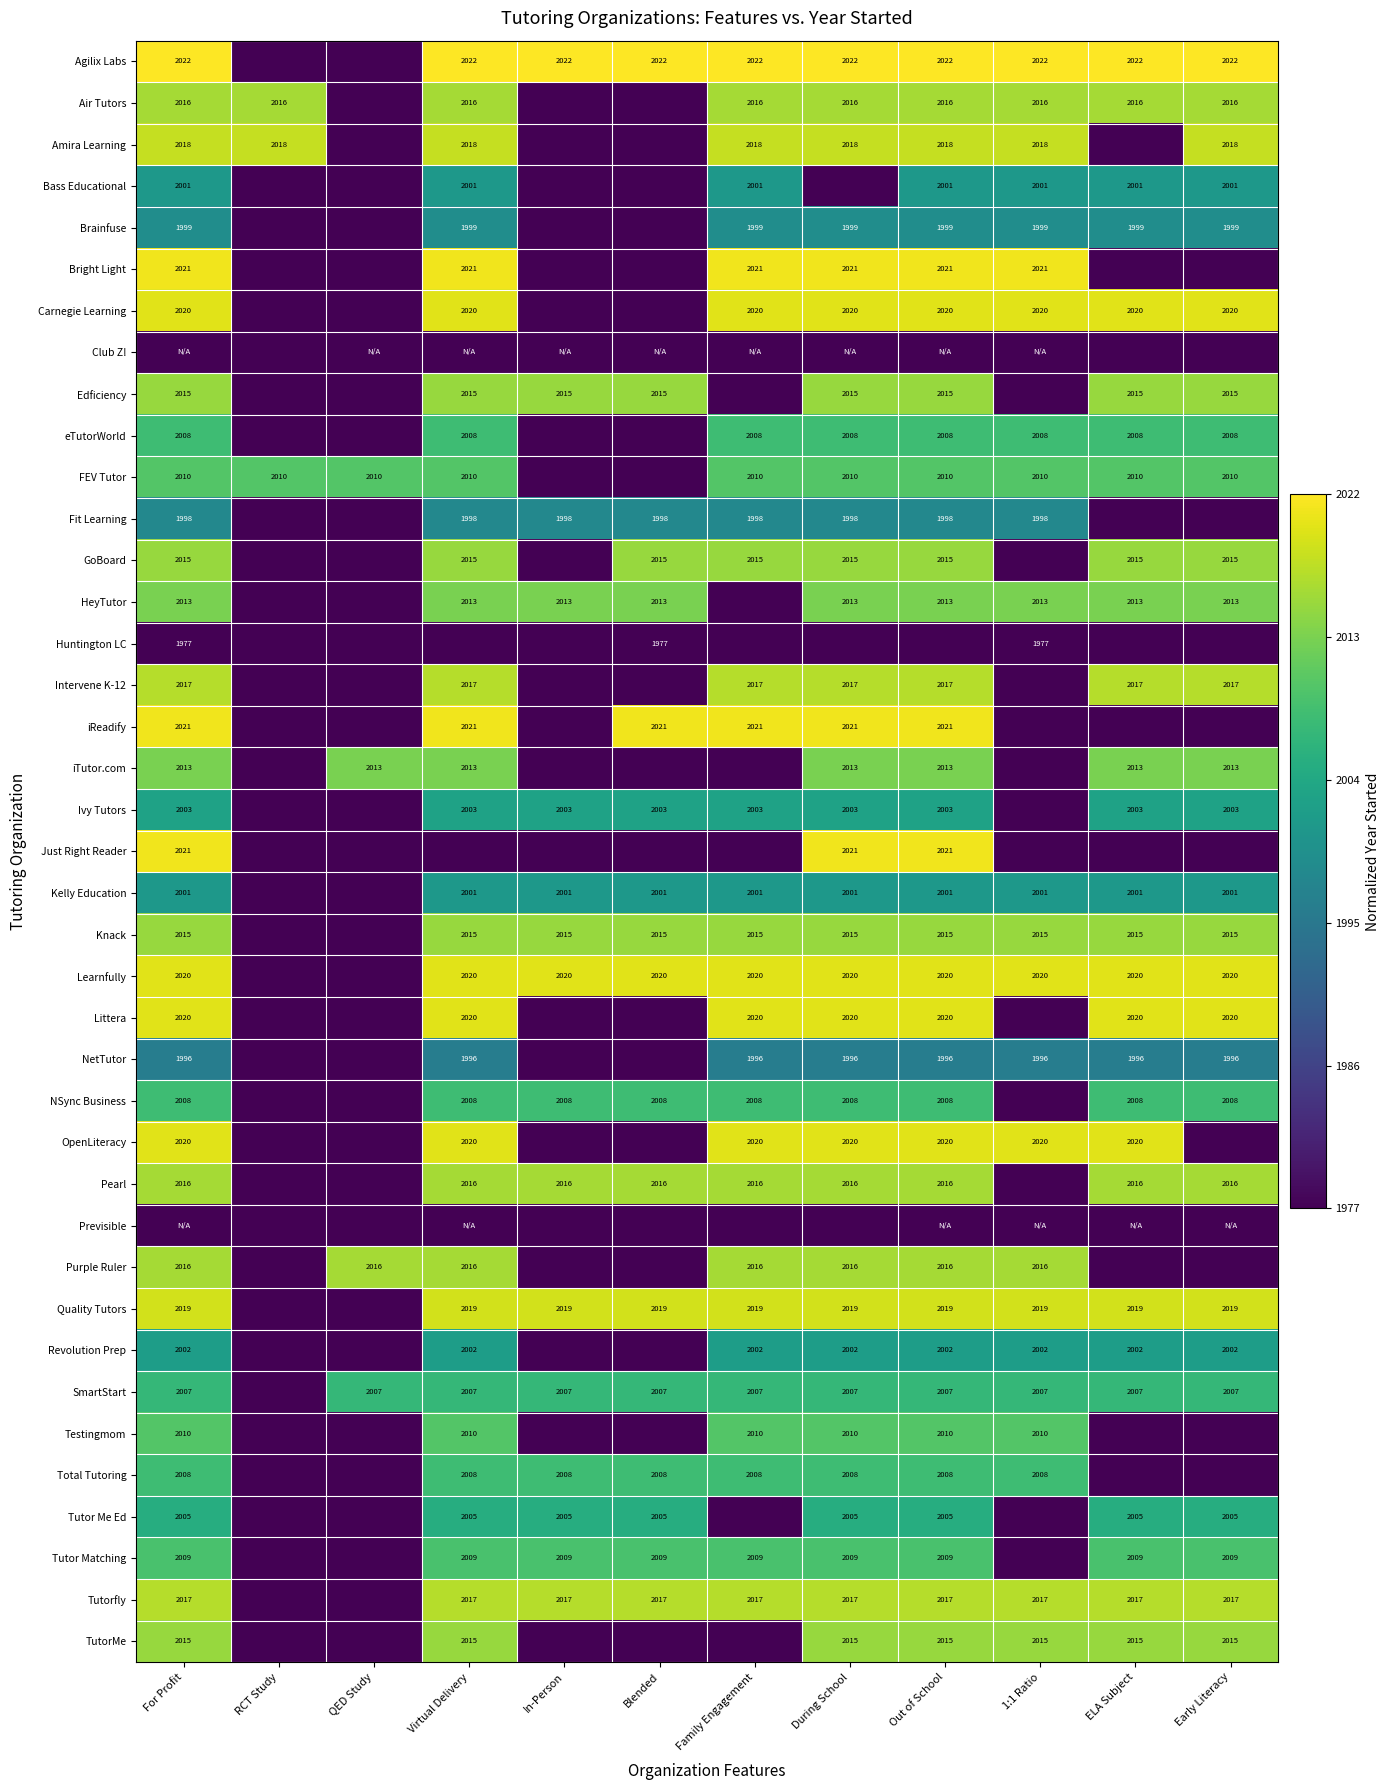

At which category does the chart reach its minimum across all series?

RCT Study